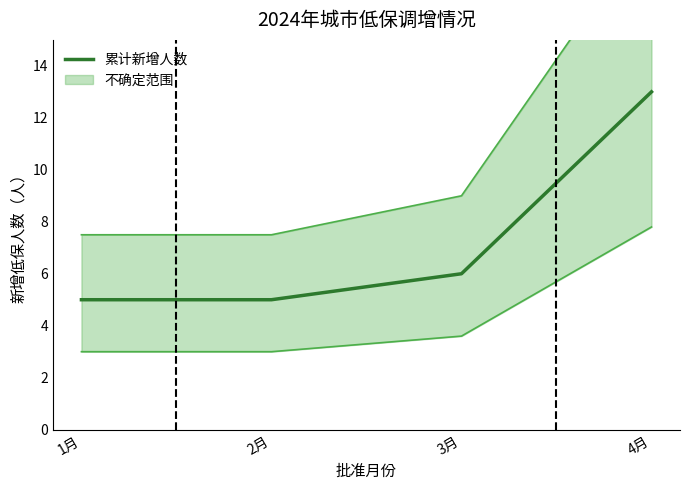

Which label corresponds to the smallest value in the chart?

1月